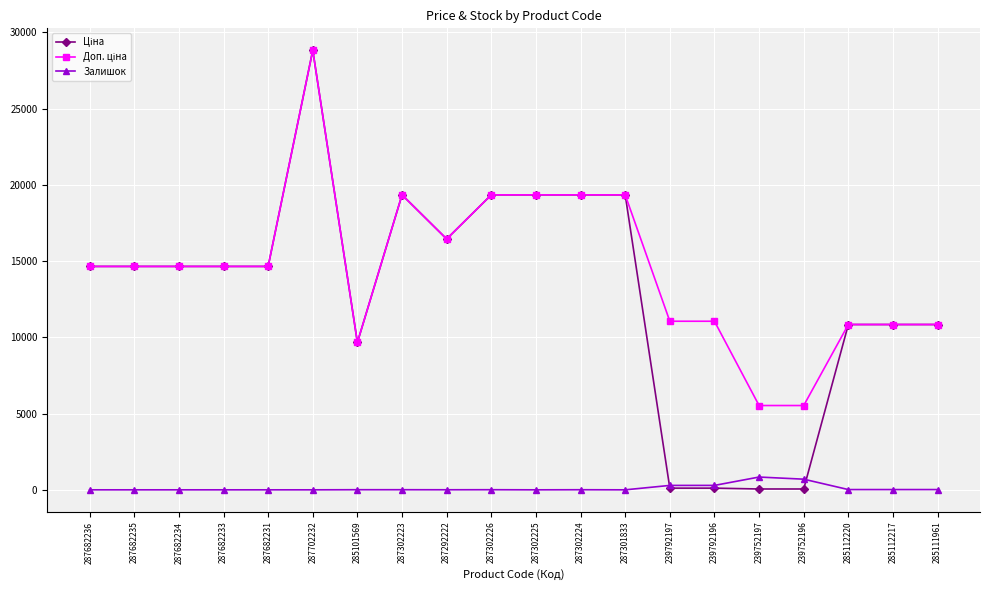

What is the greatest value displayed?

28821.8